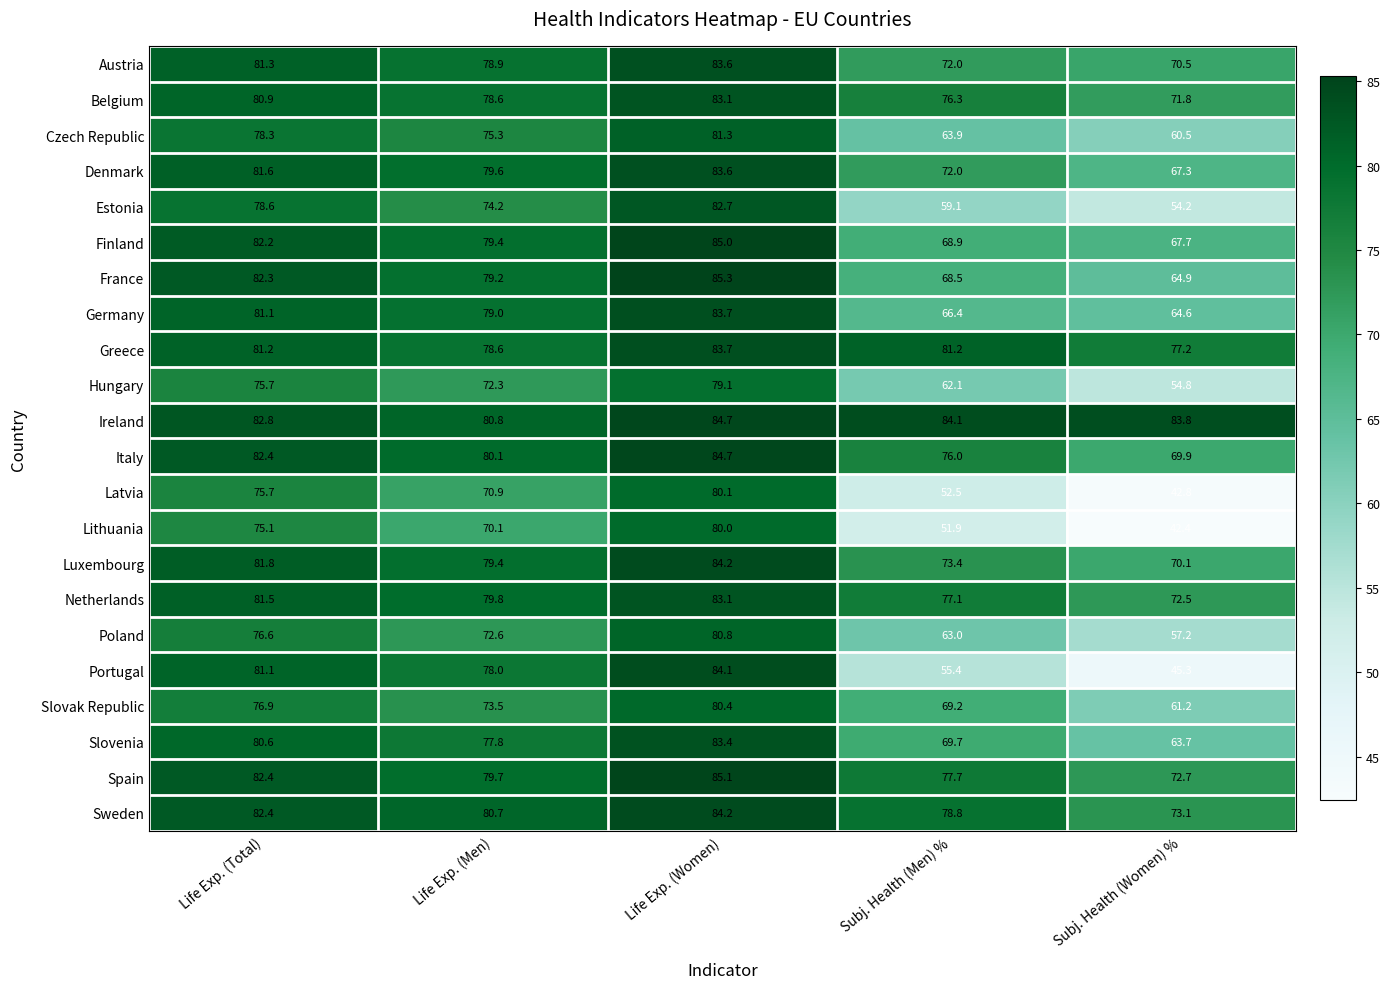

What is the difference between the highest and lowest values at Life Exp. (Total)?

7.7